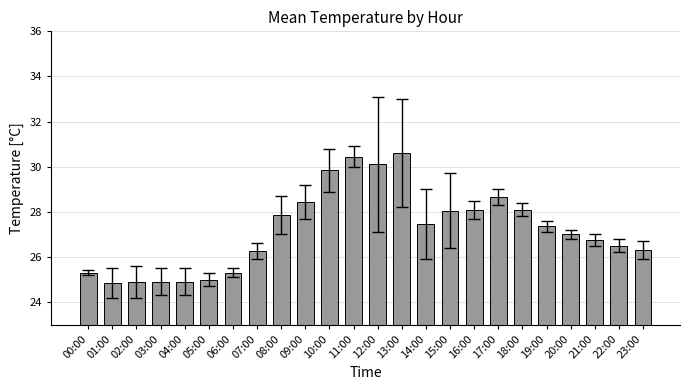

What is the change in value from 18:00 to 23:00?

-1.8